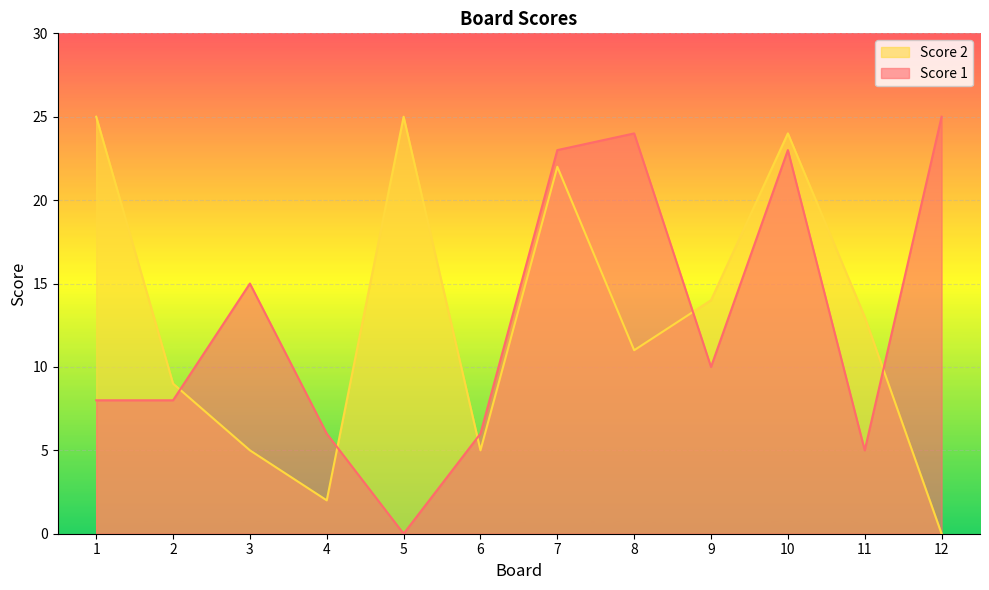

What is the difference between the second highest and minimum values in the Score 1 series?

24